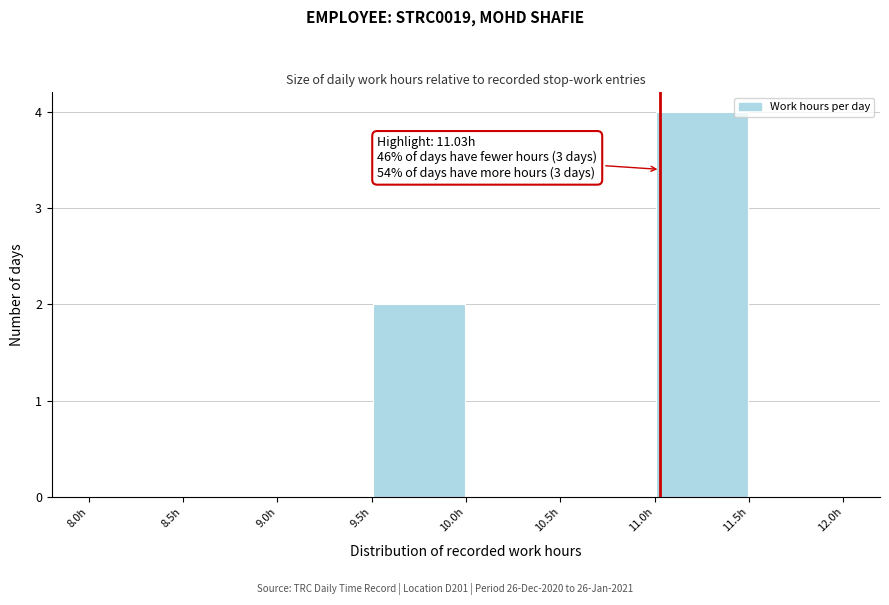

Over which range of the x-axis is the bar tallest?

11.0 to 11.5